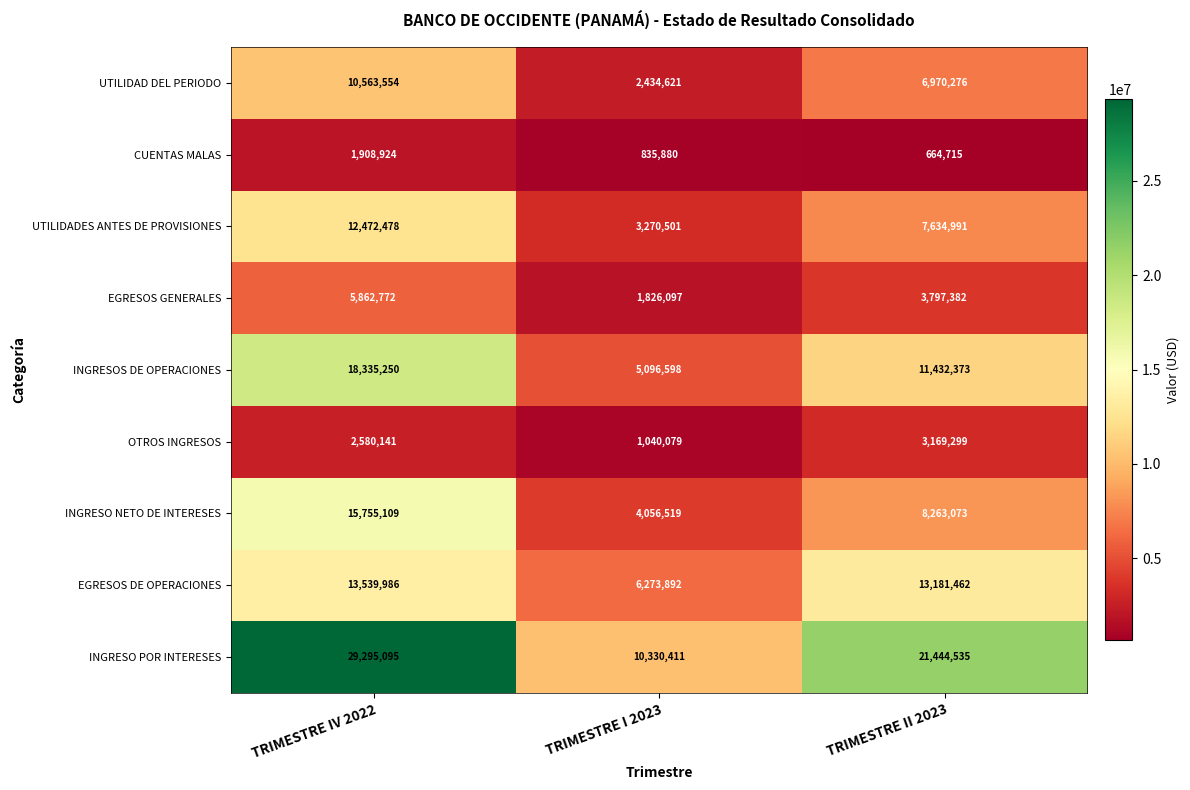

Reading left to right, transcribe all the data shown in this chart.

UTILIDAD DEL PERIODO: TRIMESTRE IV 2022=10563554	TRIMESTRE I 2023=2434621	TRIMESTRE II 2023=6970276
CUENTAS MALAS: TRIMESTRE IV 2022=1908924	TRIMESTRE I 2023=835880	TRIMESTRE II 2023=664715
UTILIDADES ANTES DE PROVISIONES: TRIMESTRE IV 2022=12472478	TRIMESTRE I 2023=3270501	TRIMESTRE II 2023=7634991
EGRESOS GENERALES: TRIMESTRE IV 2022=5862772	TRIMESTRE I 2023=1826097	TRIMESTRE II 2023=3797382
INGRESOS DE OPERACIONES: TRIMESTRE IV 2022=18335250	TRIMESTRE I 2023=5096598	TRIMESTRE II 2023=11432373
OTROS INGRESOS: TRIMESTRE IV 2022=2580141	TRIMESTRE I 2023=1040079	TRIMESTRE II 2023=3169299
INGRESO NETO DE INTERESES: TRIMESTRE IV 2022=15755109	TRIMESTRE I 2023=4056519	TRIMESTRE II 2023=8263073
EGRESOS DE OPERACIONES: TRIMESTRE IV 2022=13539986	TRIMESTRE I 2023=6273892	TRIMESTRE II 2023=13181462
INGRESO POR INTERESES: TRIMESTRE IV 2022=29295095	TRIMESTRE I 2023=10330411	TRIMESTRE II 2023=21444535